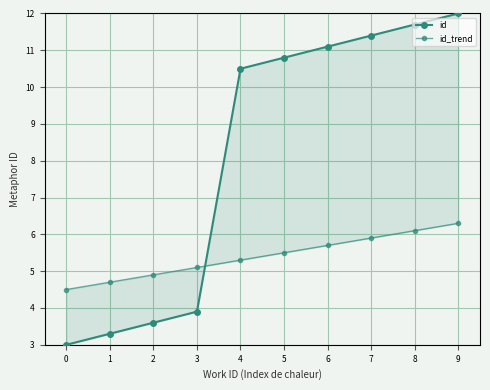

How many intersections are there between id_trend and id?

1